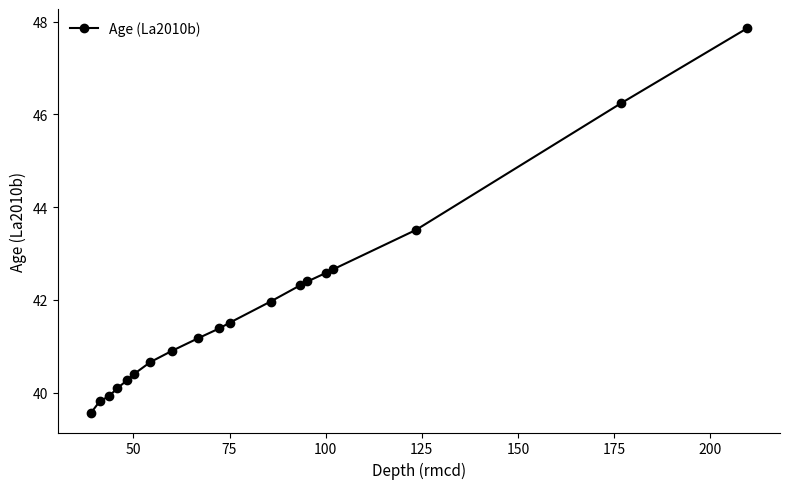

What is the average value?

41.9